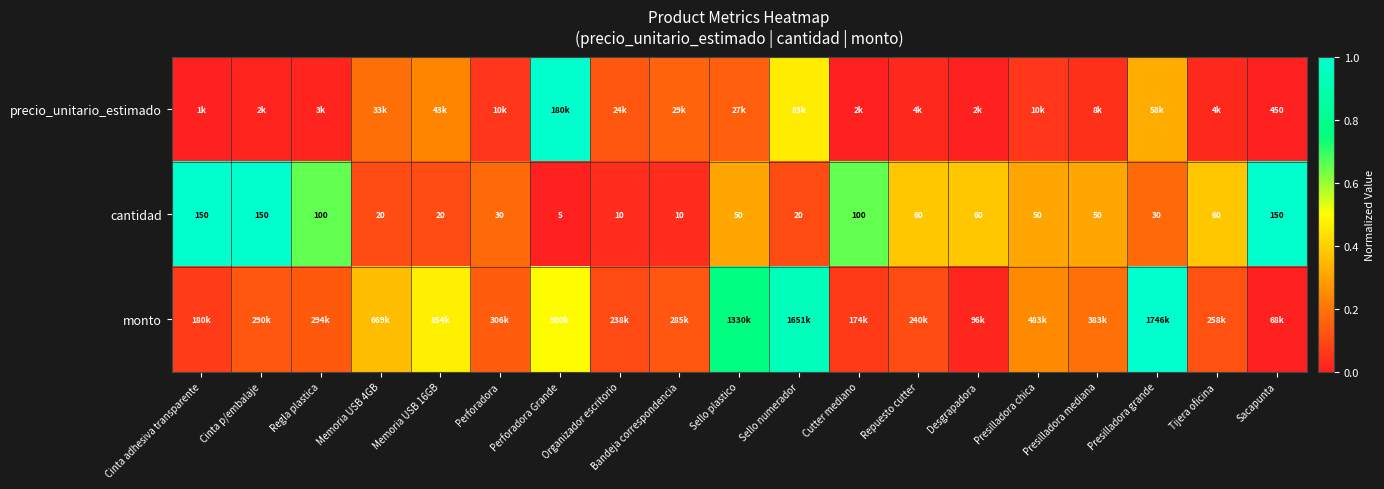

At which label does cantidad reach its minimum?

Perforadora Grande